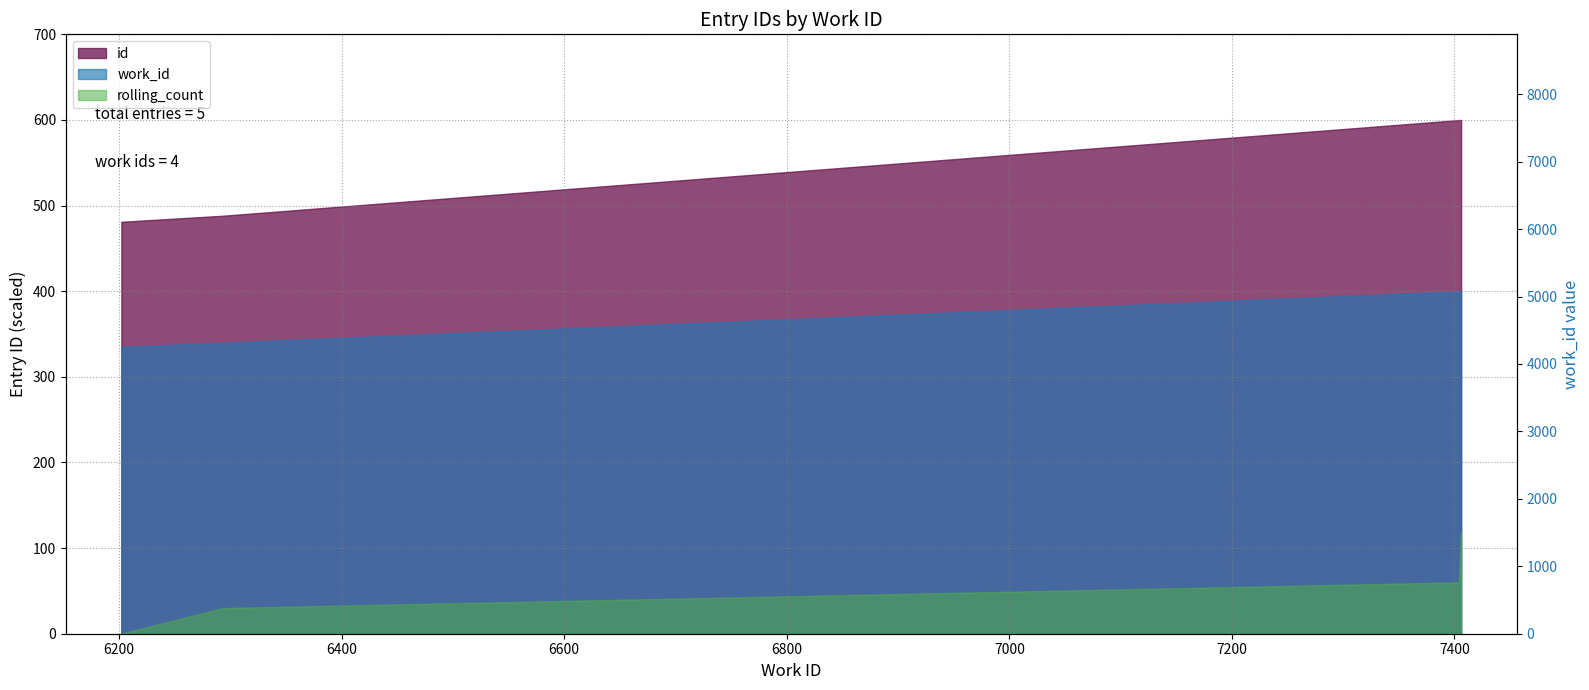

What is the value of the 3rd point from the left?

7404